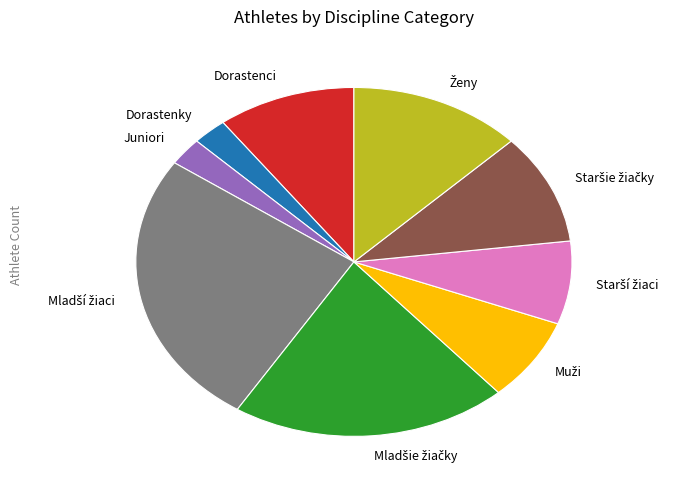

Is there any slice that represents more than half of the pie?

No